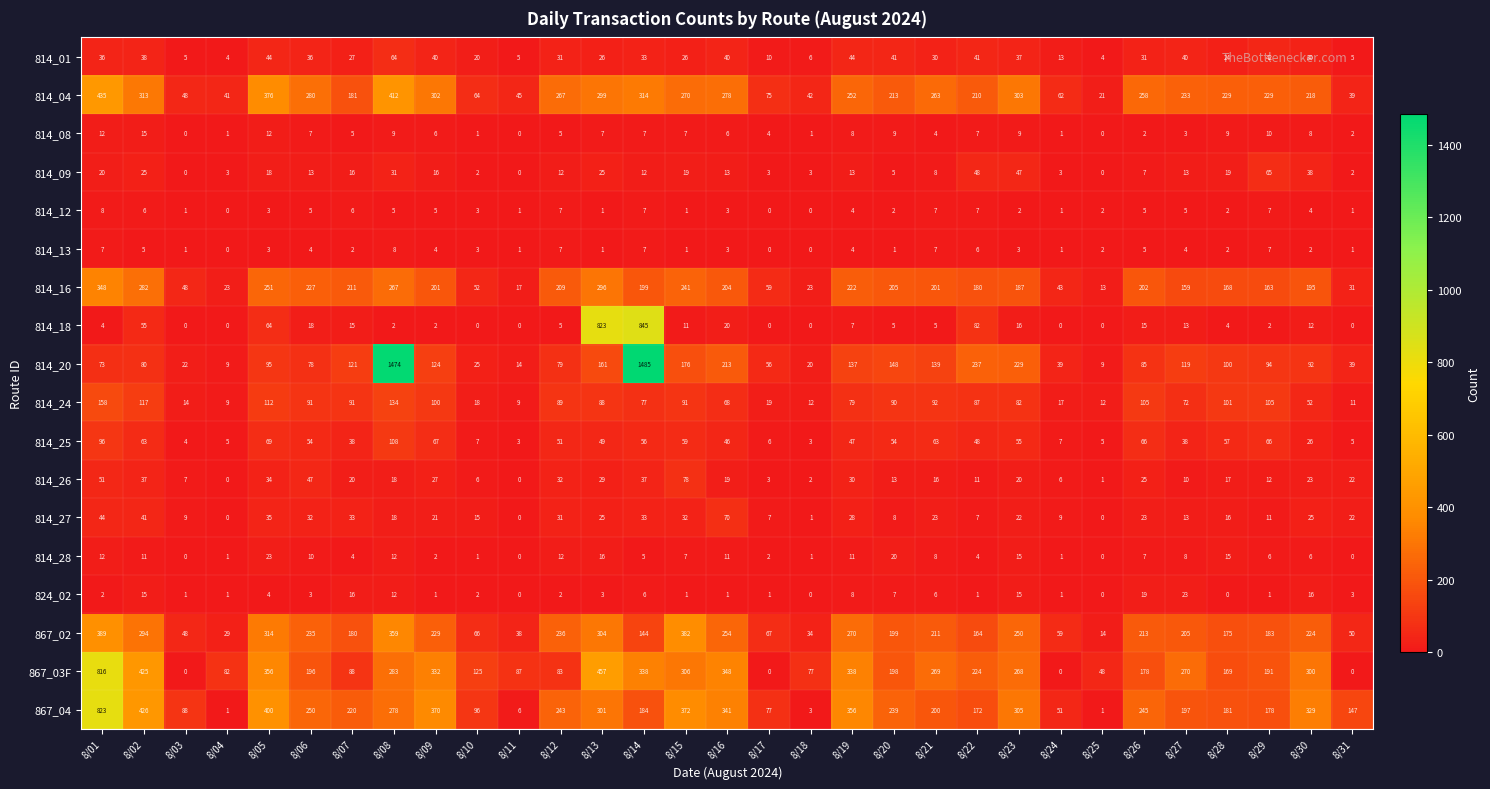

True or false: 814_09 has a value of 0 at 8/25.

True